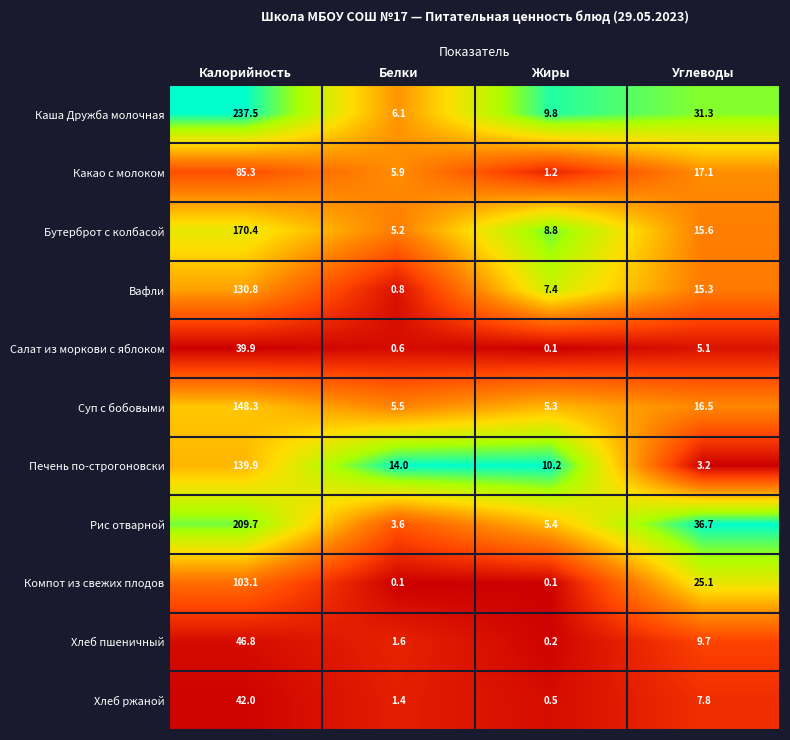

Between Калорийность and Жиры, which series saw the biggest shift?

Каша Дружба молочная